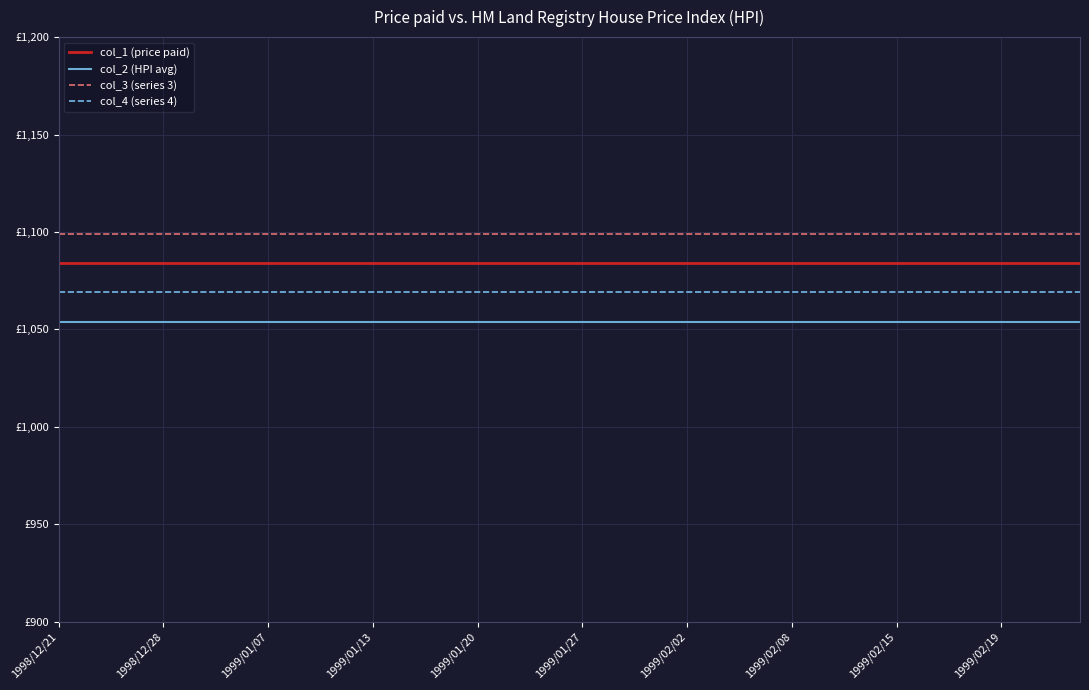

Reading left to right, transcribe all the data shown in this chart.

col_1 (price paid): 1084	1084	1084	1084	1084	1084	1084	1084	1084	1084	1084	1084	1084	1084	1084	1084	1084	1084	1084	1084	1084	1084	1084	1084	1084	1084	1084	1084	1084	1084	1084	1084	1084	1084	1084	1084	1084	1084	1084	1084
col_2 (HPI avg): 1054	1054	1054	1054	1054	1054	1054	1054	1054	1054	1054	1054	1054	1054	1054	1054	1054	1054	1054	1054	1054	1054	1054	1054	1054	1054	1054	1054	1054	1054	1054	1054	1054	1054	1054	1054	1054	1054	1054	1054
col_3 (series 3): 1099	1099	1099	1099	1099	1099	1099	1099	1099	1099	1099	1099	1099	1099	1099	1099	1099	1099	1099	1099	1099	1099	1099	1099	1099	1099	1099	1099	1099	1099	1099	1099	1099	1099	1099	1099	1099	1099	1099	1099
col_4 (series 4): 1069	1069	1069	1069	1069	1069	1069	1069	1069	1069	1069	1069	1069	1069	1069	1069	1069	1069	1069	1069	1069	1069	1069	1069	1069	1069	1069	1069	1069	1069	1069	1069	1069	1069	1069	1069	1069	1069	1069	1069